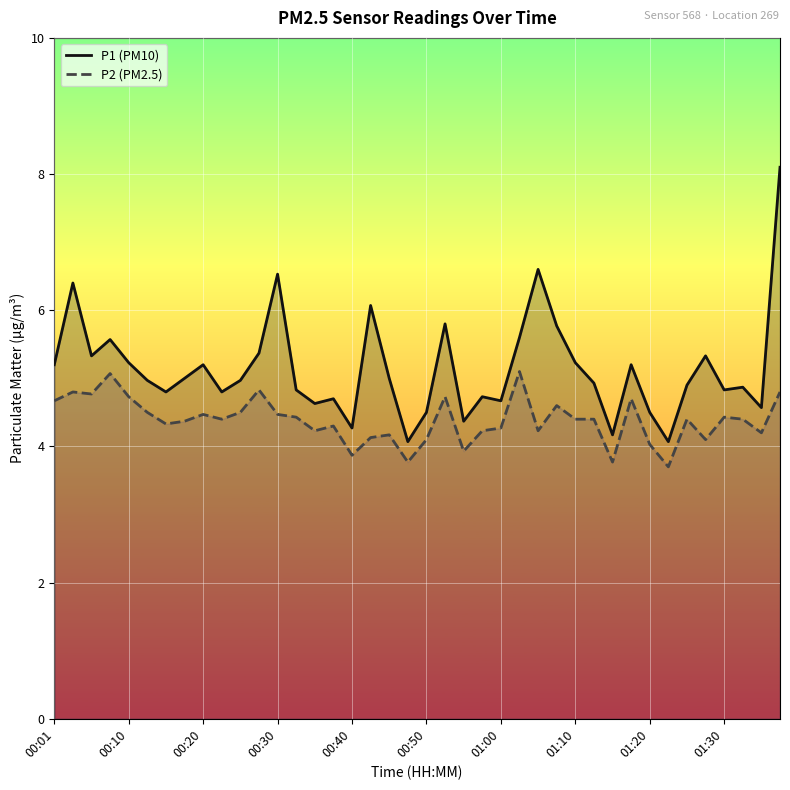

Which series has the largest total across all categories?

P1 (PM10)